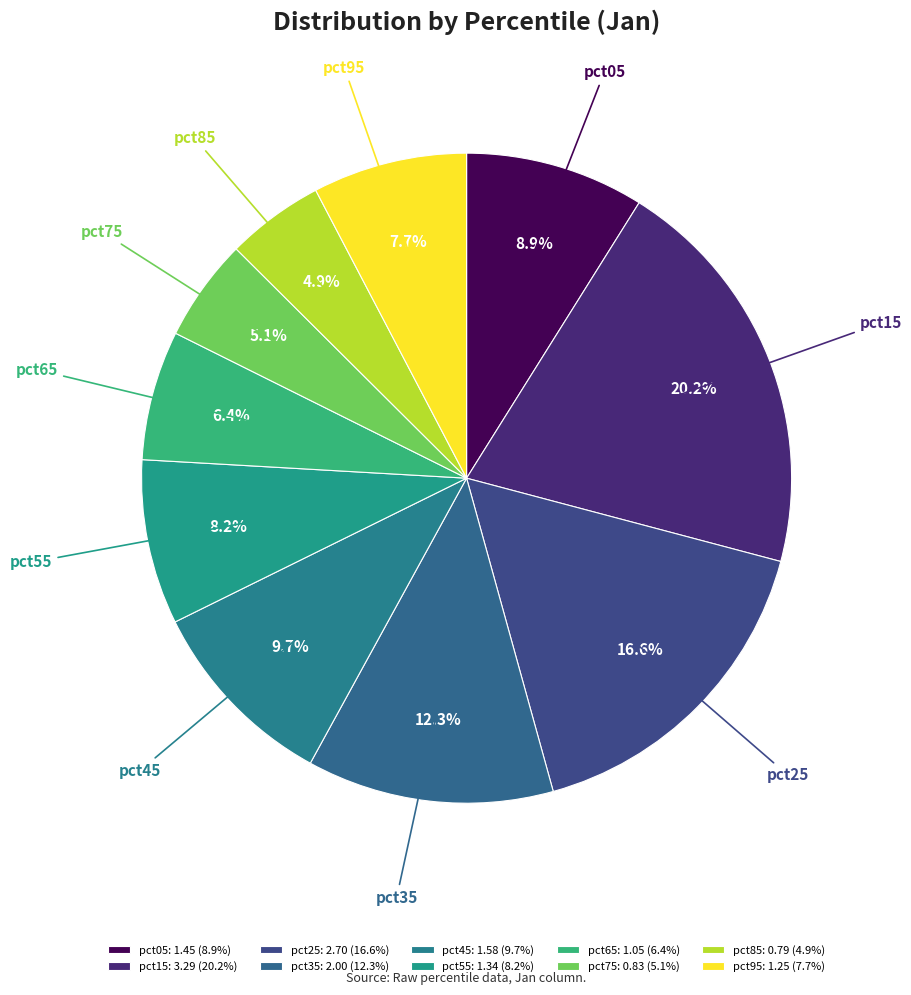

To the nearest percent, what is the average slice percentage?

10%